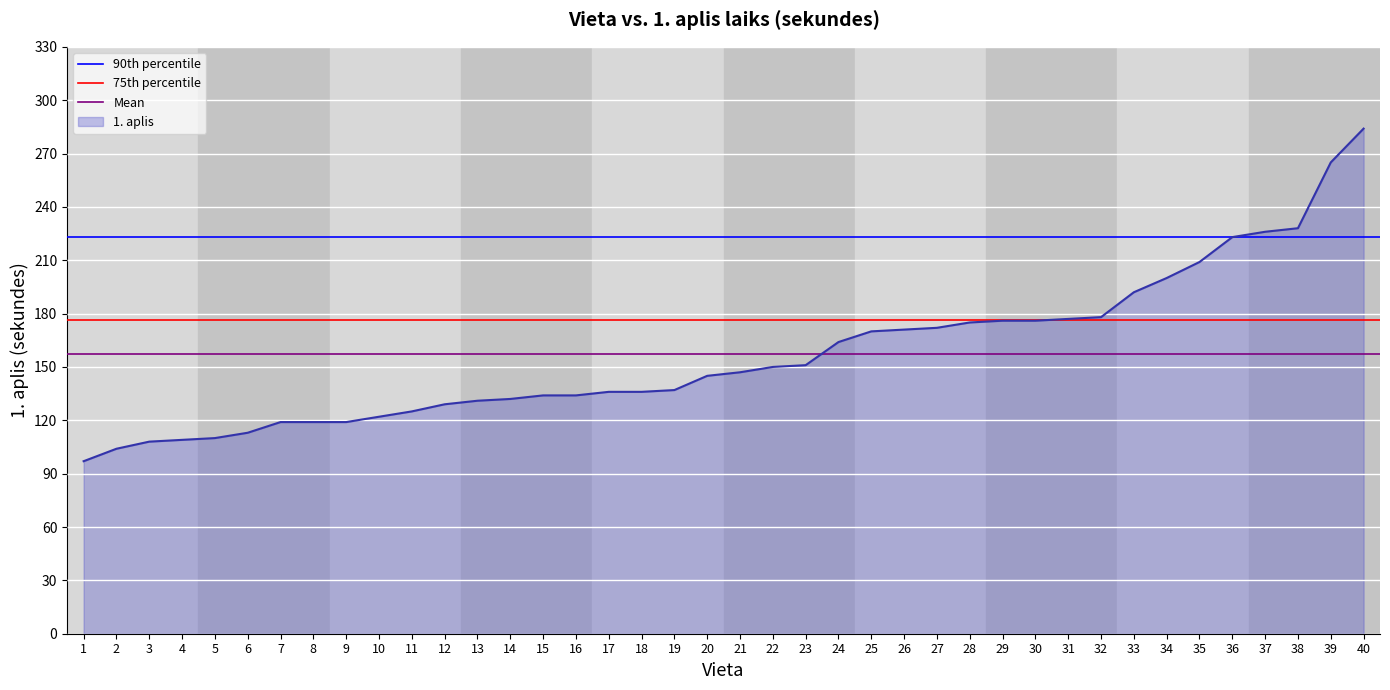

The 1. aplis series shows 151 at 40. True or false?

False